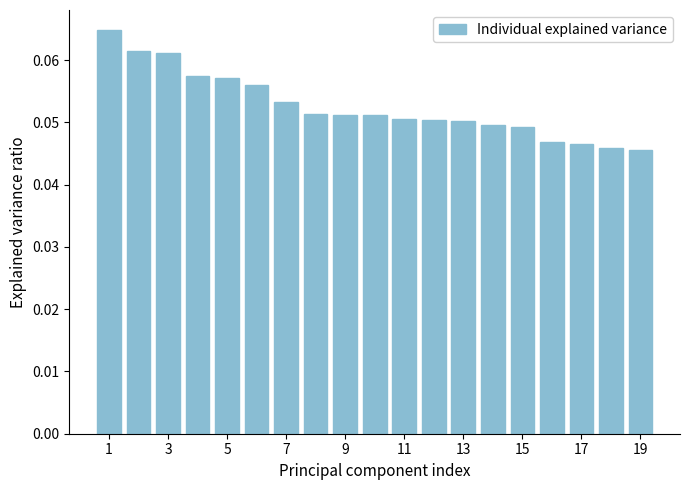

How many values are between 0 and 1?

19